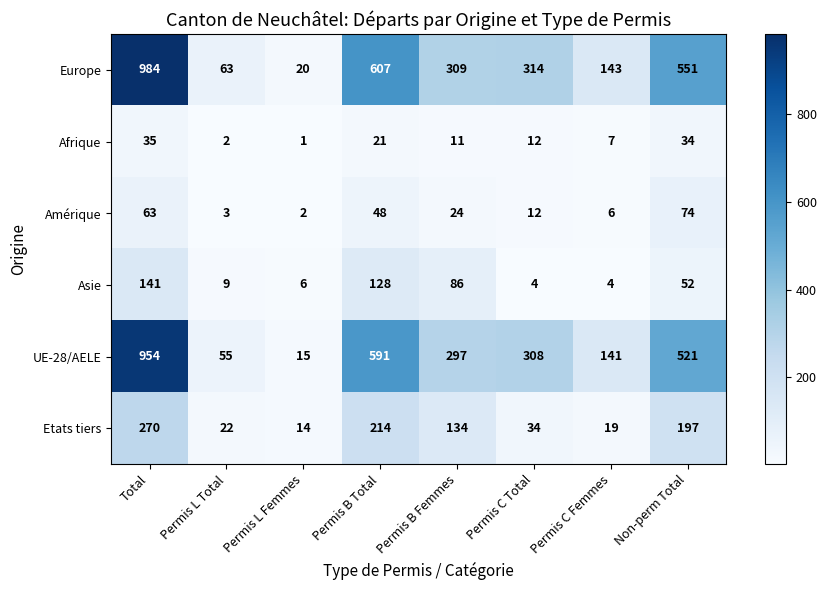

Rank the series at Permis B Total from highest to lowest value.

Europe, UE-28/AELE, Etats tiers, Asie, Amérique, Afrique